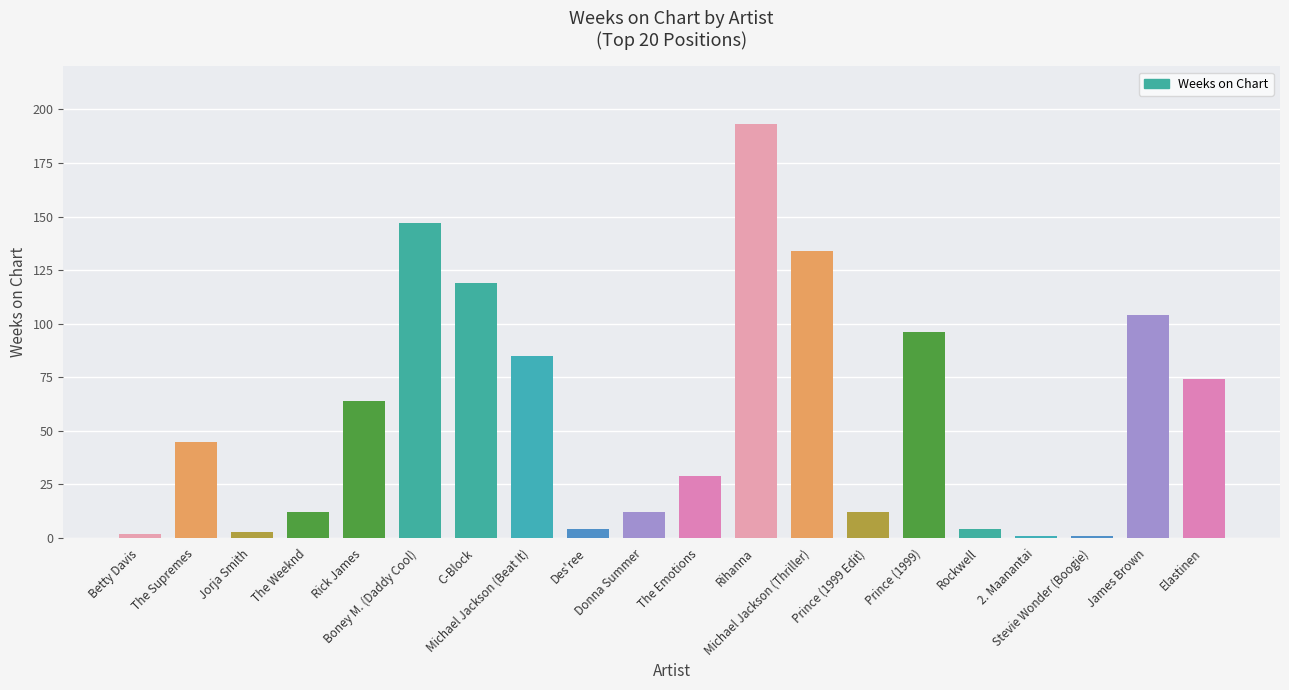

The value at Michael Jackson (Beat It) is 85. True or false?

True